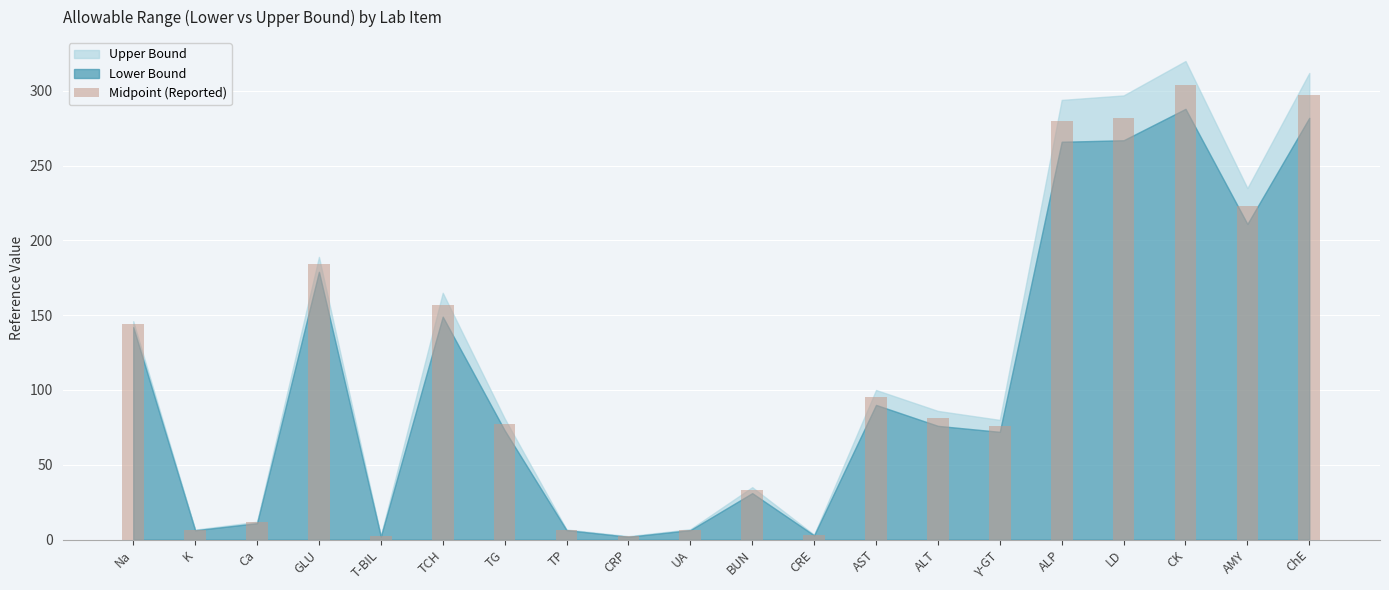

Does the chart contain stacked bars?

No